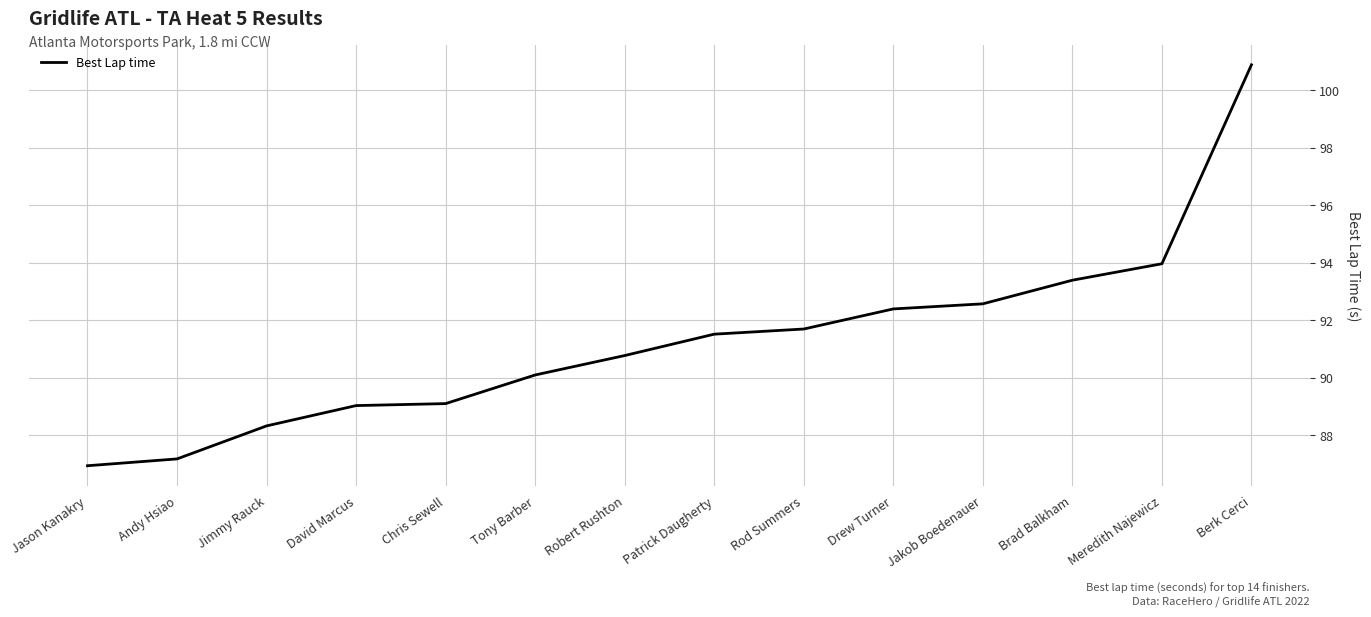

What is the average value?

91.3